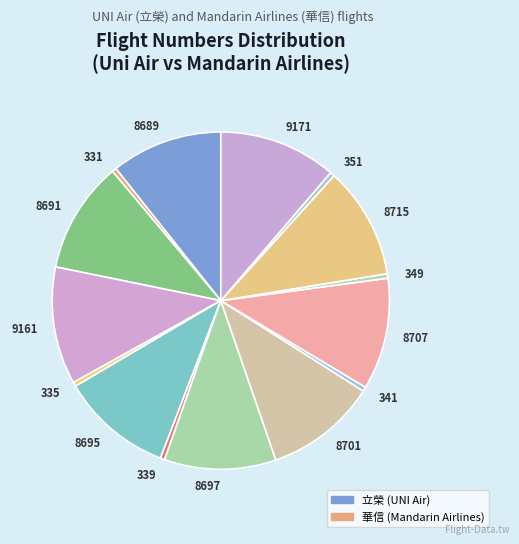

Is it true that 335 is 11% of the pie?

False